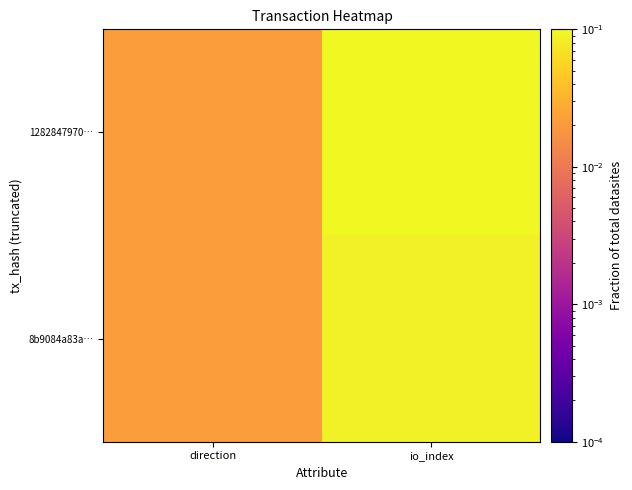

Which series has the widest spread of values?

1282847970…